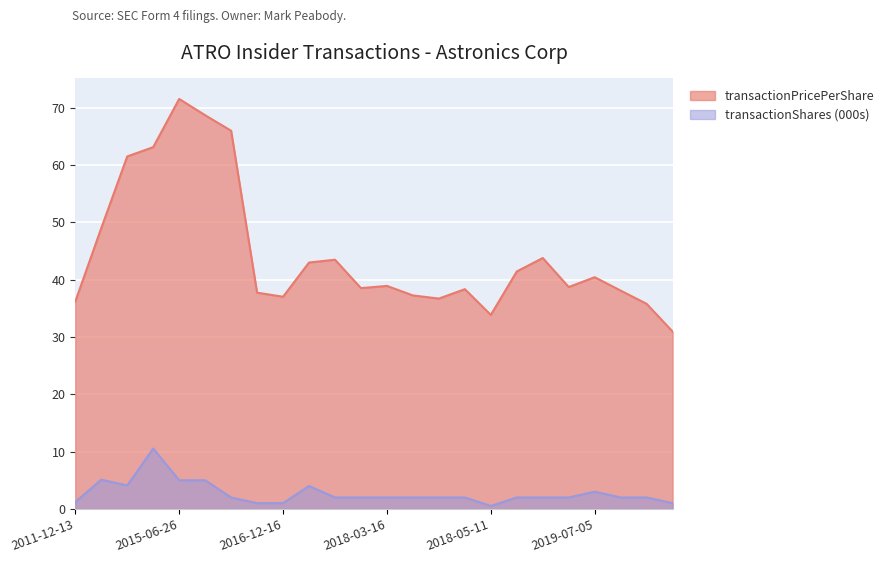

How many lines are shown in the chart?

2